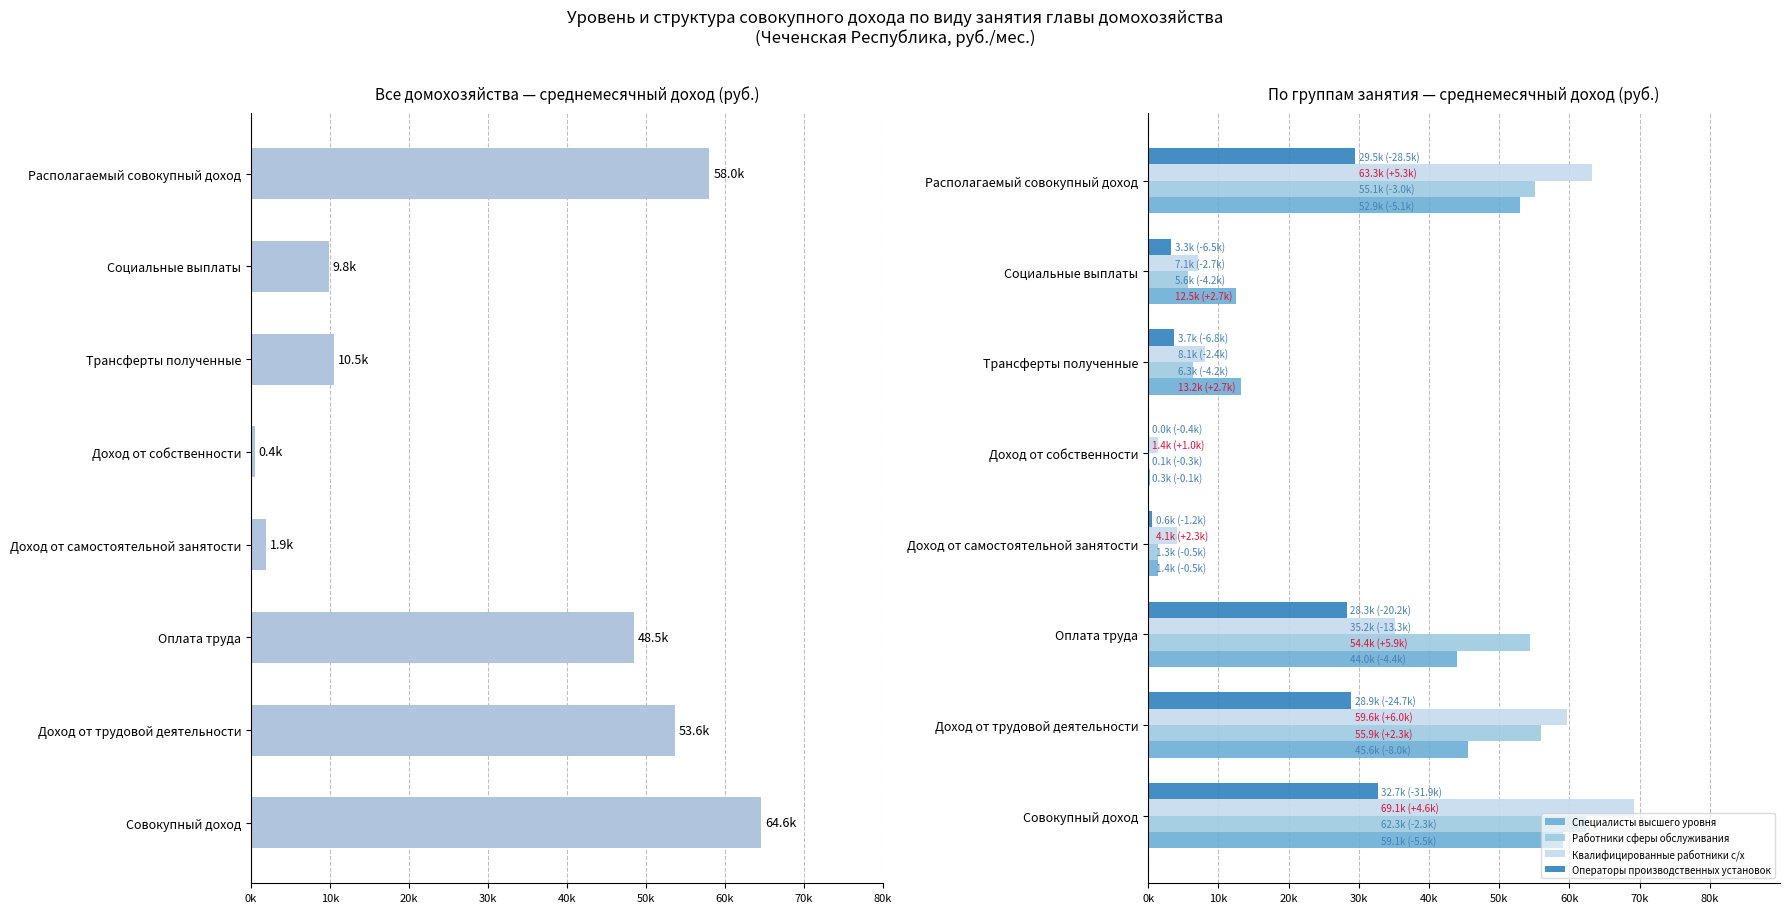

What is the maximum value shown in the chart?

69141.5